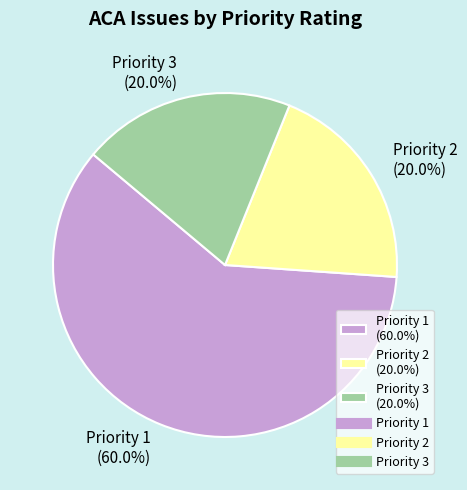

Is there a majority slice in this chart?

Yes